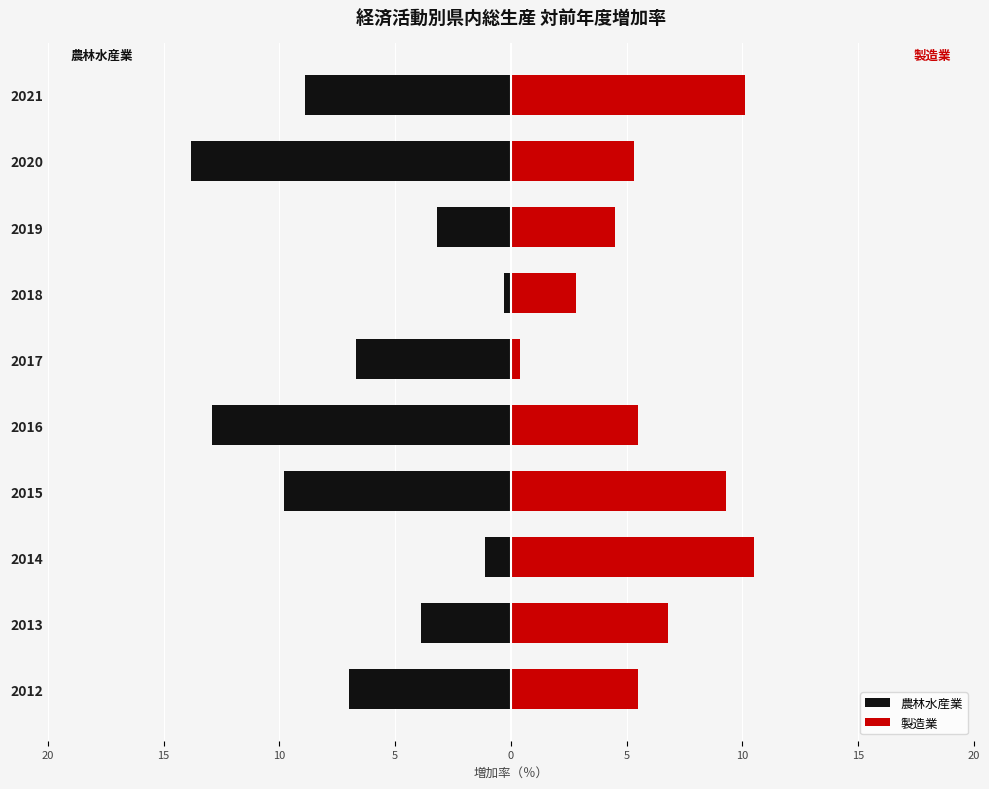

Reading right to left, transcribe all the data shown in this chart.

農林水産業: -8.9	-13.8	-3.2	-0.3	-6.7	-12.9	-9.8	-1.1	-3.9	-7.0
製造業: 10.1	5.3	4.5	2.8	0.4	5.5	9.3	10.5	6.8	5.5